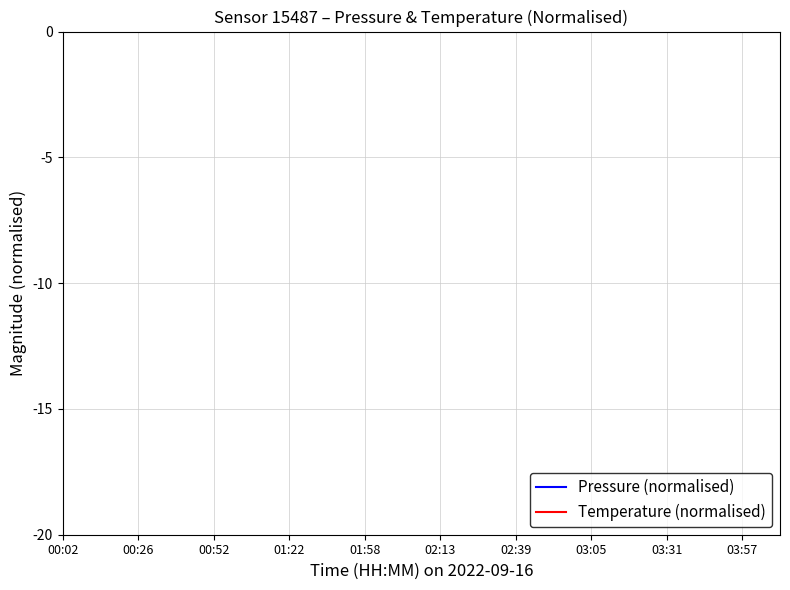

How many lines are shown in the chart?

2